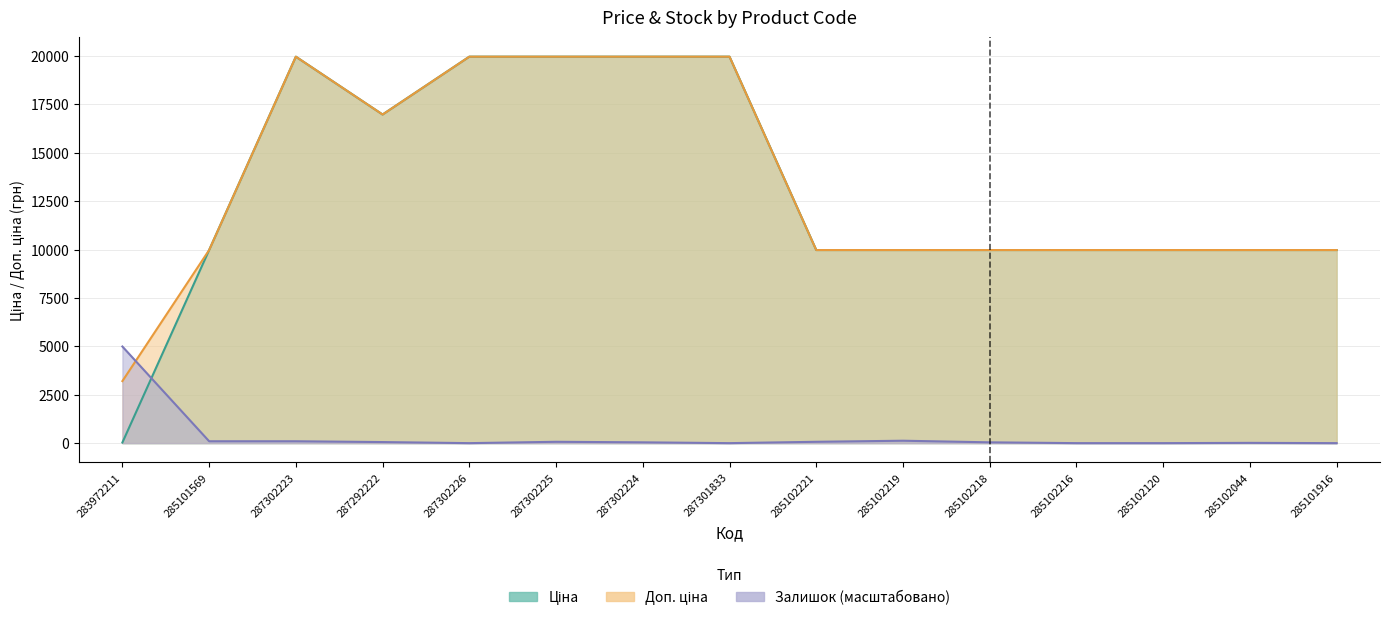

Reading left to right, list all the values displayed in this chart.

Ціна: 32.0	9975.0	19964.2	16976.3	19964.2	19964.2	19964.2	19964.2	9975.0	9975.0	9975.0	9975.0	9975.0	9975.0	9975.0
Доп. ціна: 3205.0	9975.0	19964.2	16976.3	19964.2	19964.2	19964.2	19964.2	9975.0	9975.0	9975.0	9975.0	9975.0	9975.0	9975.0
Залишок: 4990.9	97.0	97.0	55.5	0.0	69.3	41.6	0.0	69.3	124.8	41.6	0.0	0.0	13.9	0.0